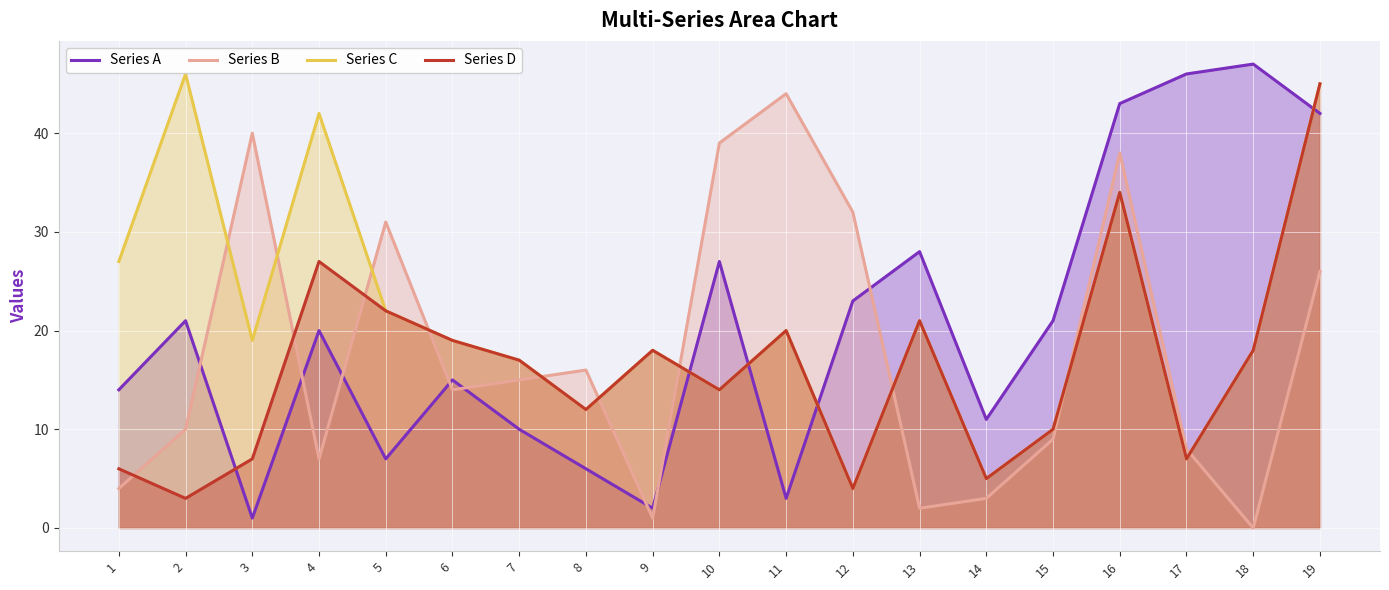

How many data points does each series have?

19